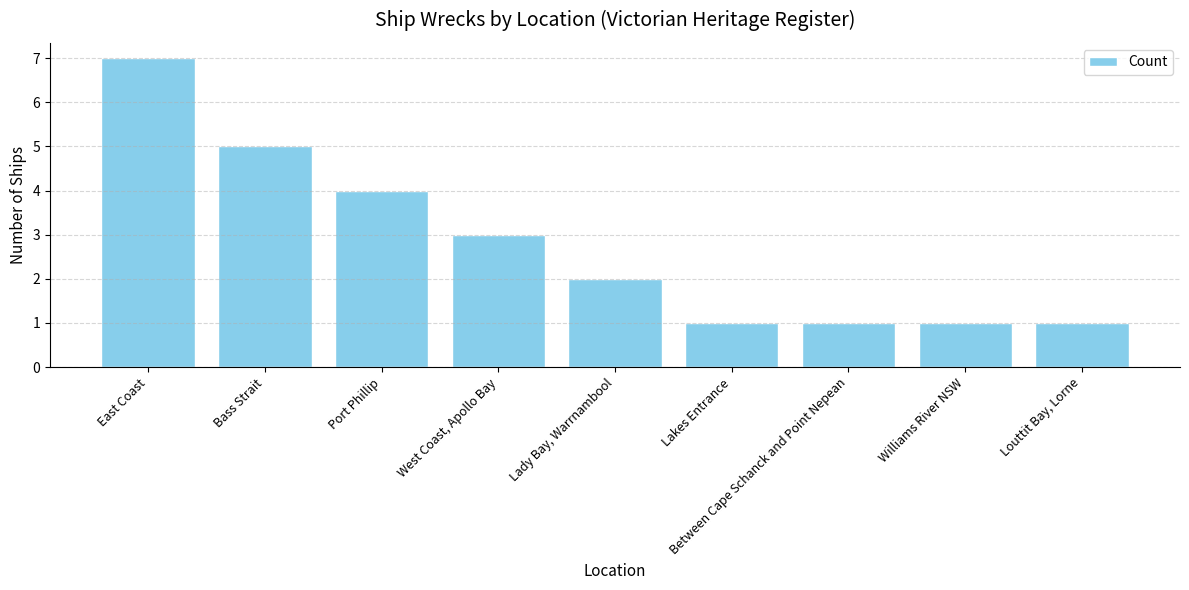

Read the value at Bass Strait.

5